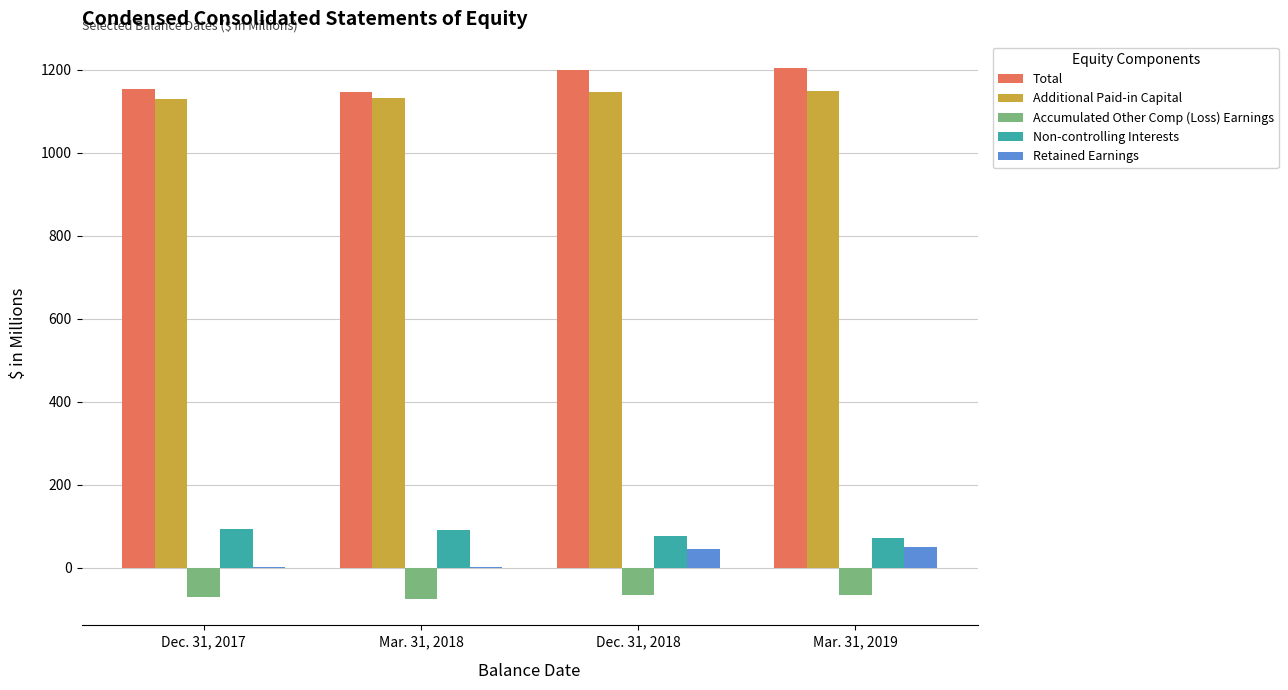

Is the value of Additional Paid-in Capital at Dec. 31, 2017 greater than the value of Accumulated Other Comp (Loss) Earnings at Dec. 31, 2017?

Yes